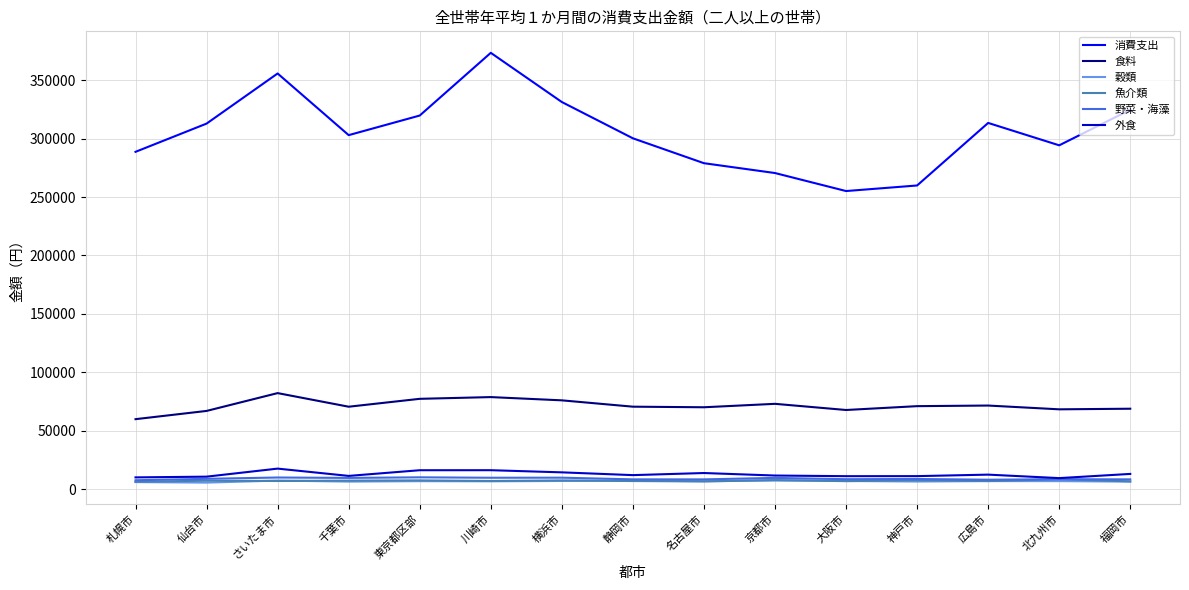

In 外食, how many points are higher than both neighbors (excluding endpoints)?

4